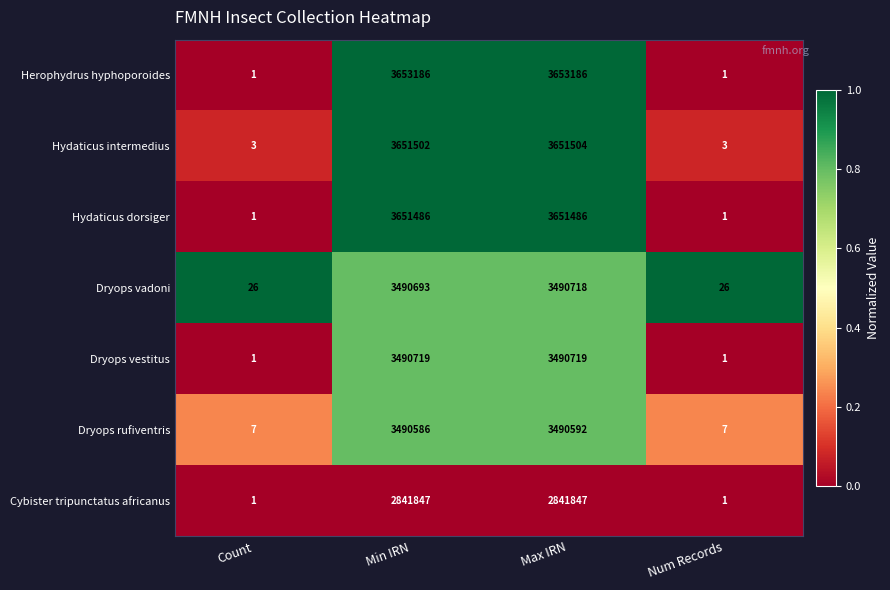

True or false: Herophydrus hyphoporoides has a value of 2353551 at Max IRN.

False